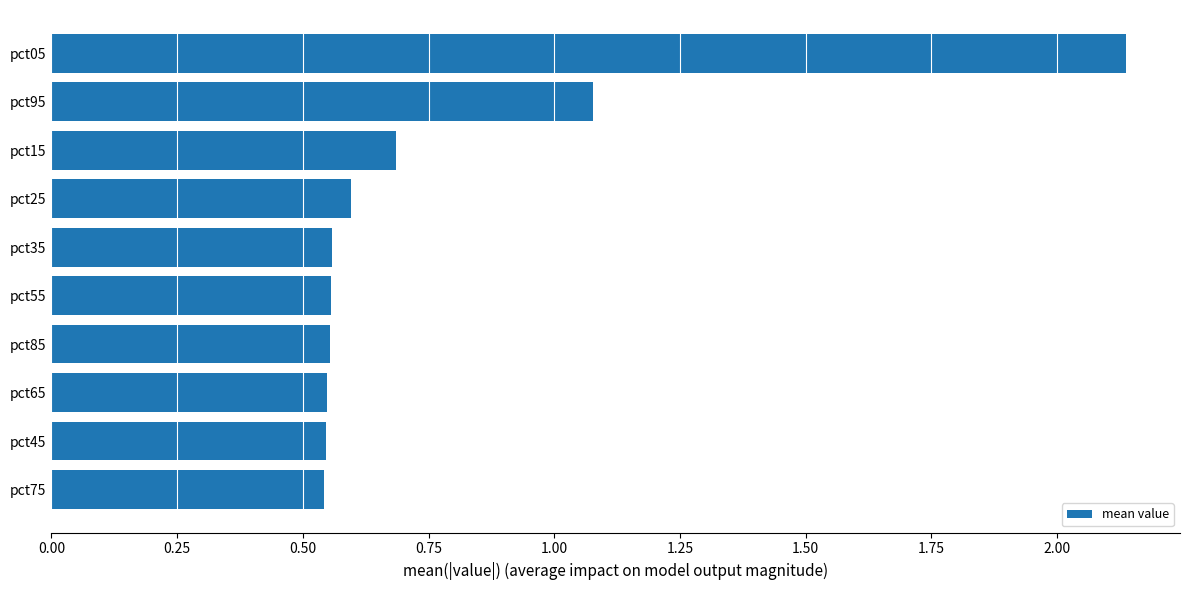

How many categories are shown in the chart?

10